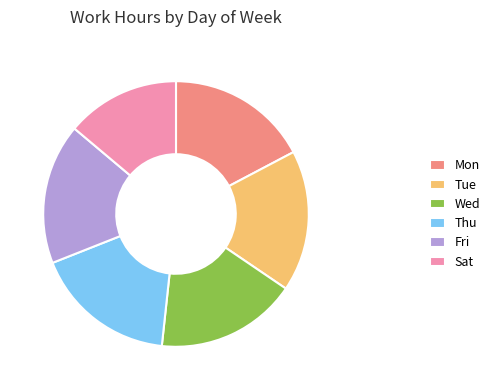

Is the sum of Sat and Fri greater than half?

No